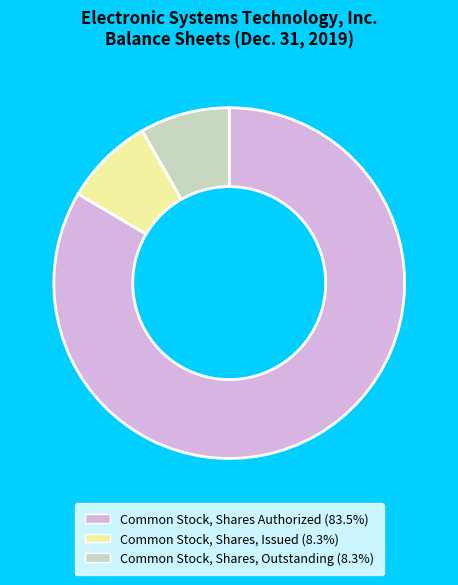

Which slice represents more than half of the pie?

Common Stock, Shares Authorized